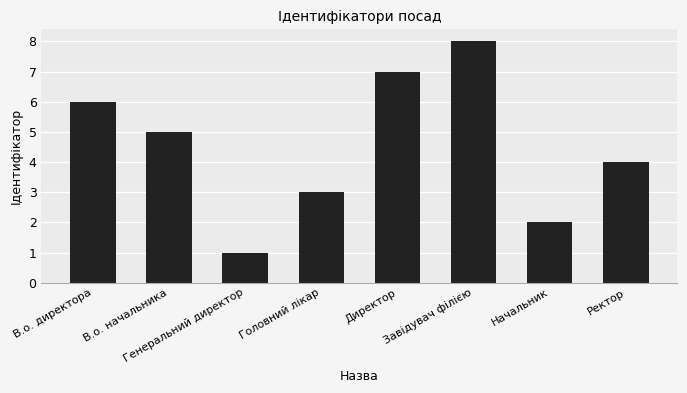

True or false: the data shows 1 at Генеральний директор.

True